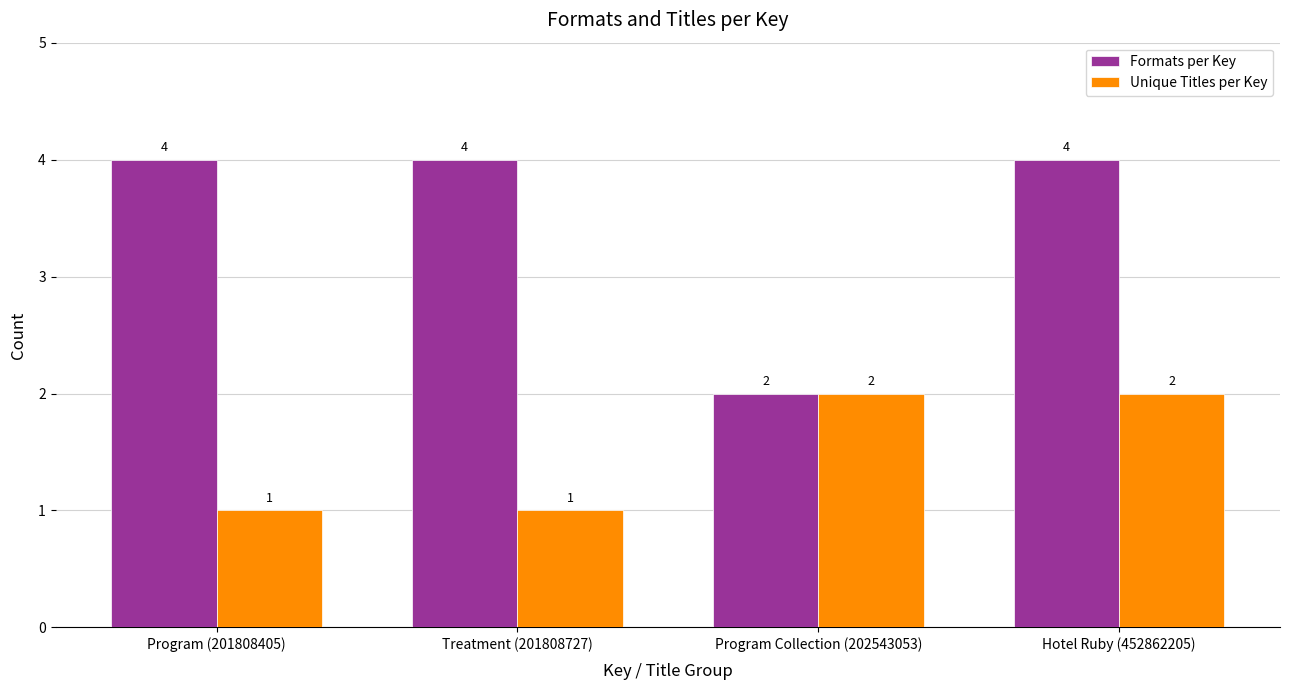

At how many categories does at least one series exceed 1?

4